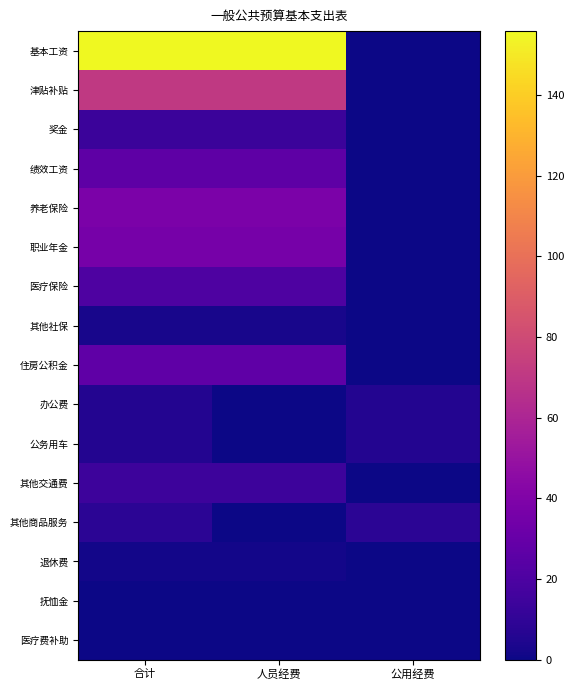

What is the greatest value displayed?

155.9